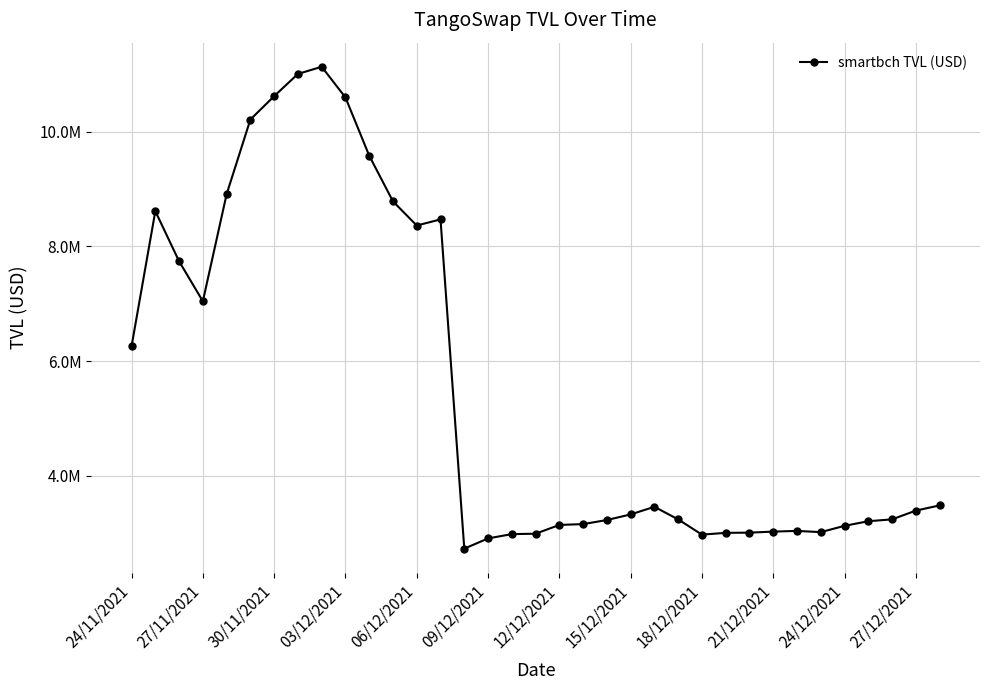

Does the chart have visible grid lines?

Yes